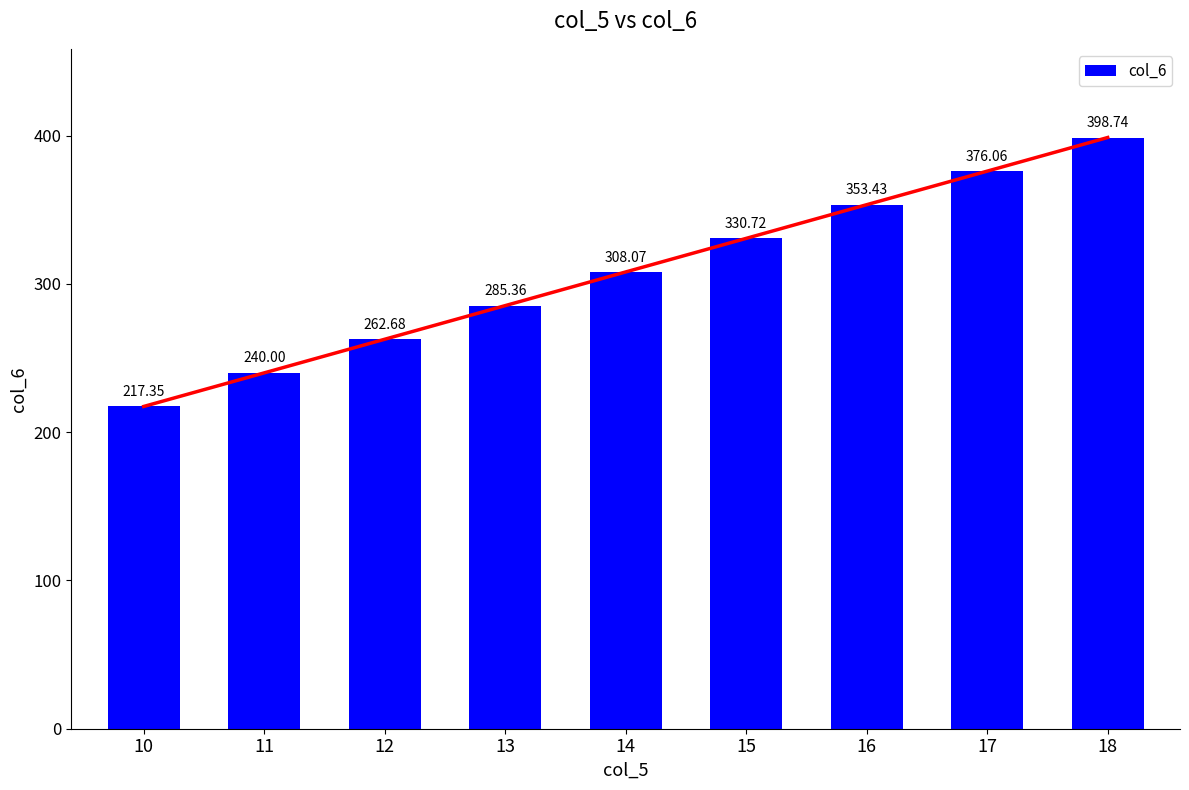

Are the bars horizontal?

No